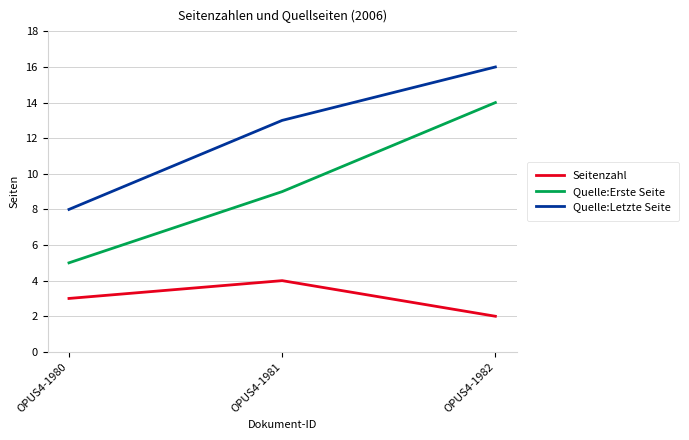

At which category is the sum across all series the highest?

OPUS4-1982